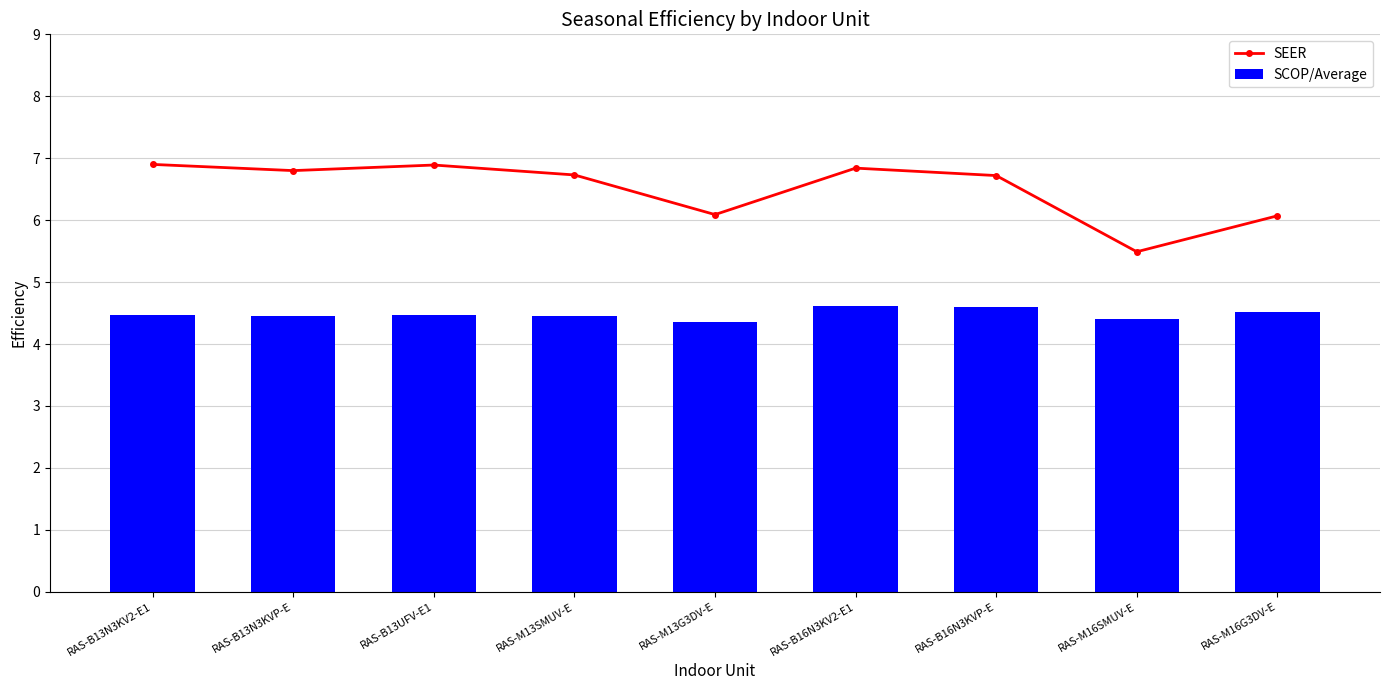

What is the label of the 4th bar from the right?

RAS-B16N3KV2-E1